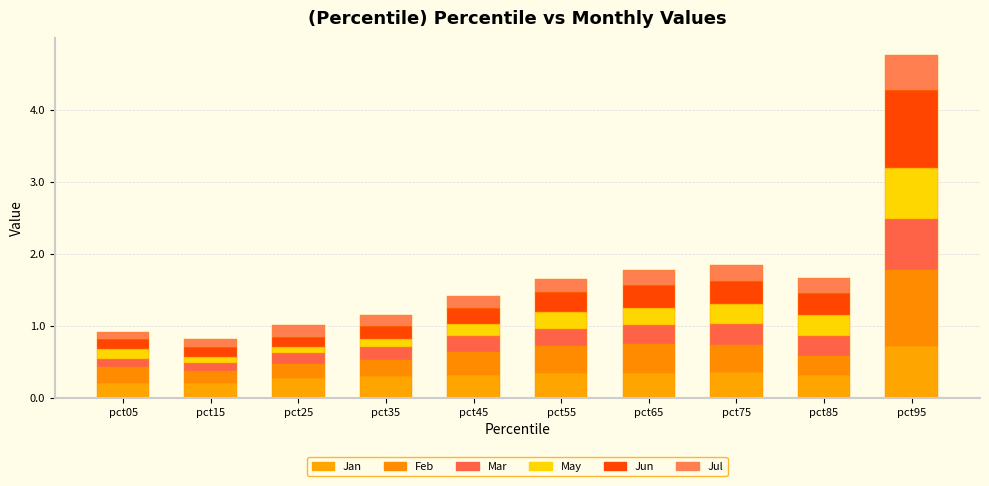

Is the value of Mar at pct85 greater than the value of Jun at pct55?

Yes